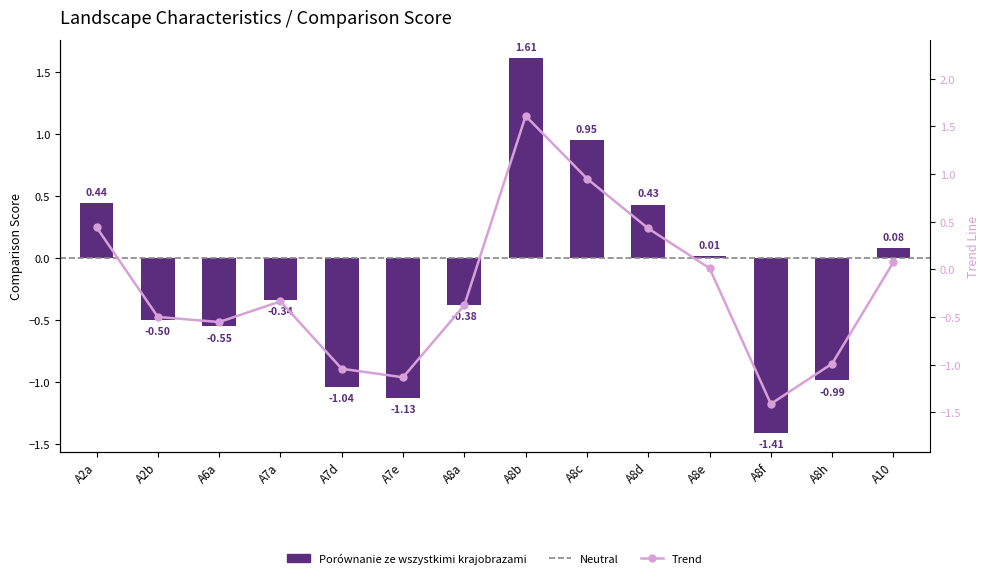

Rank the categories by value from lowest to highest.

A8f, A7e, A7d, A8h, A6a, A2b, A8a, A7a, A8e, A10, A8d, A2a, A8c, A8b